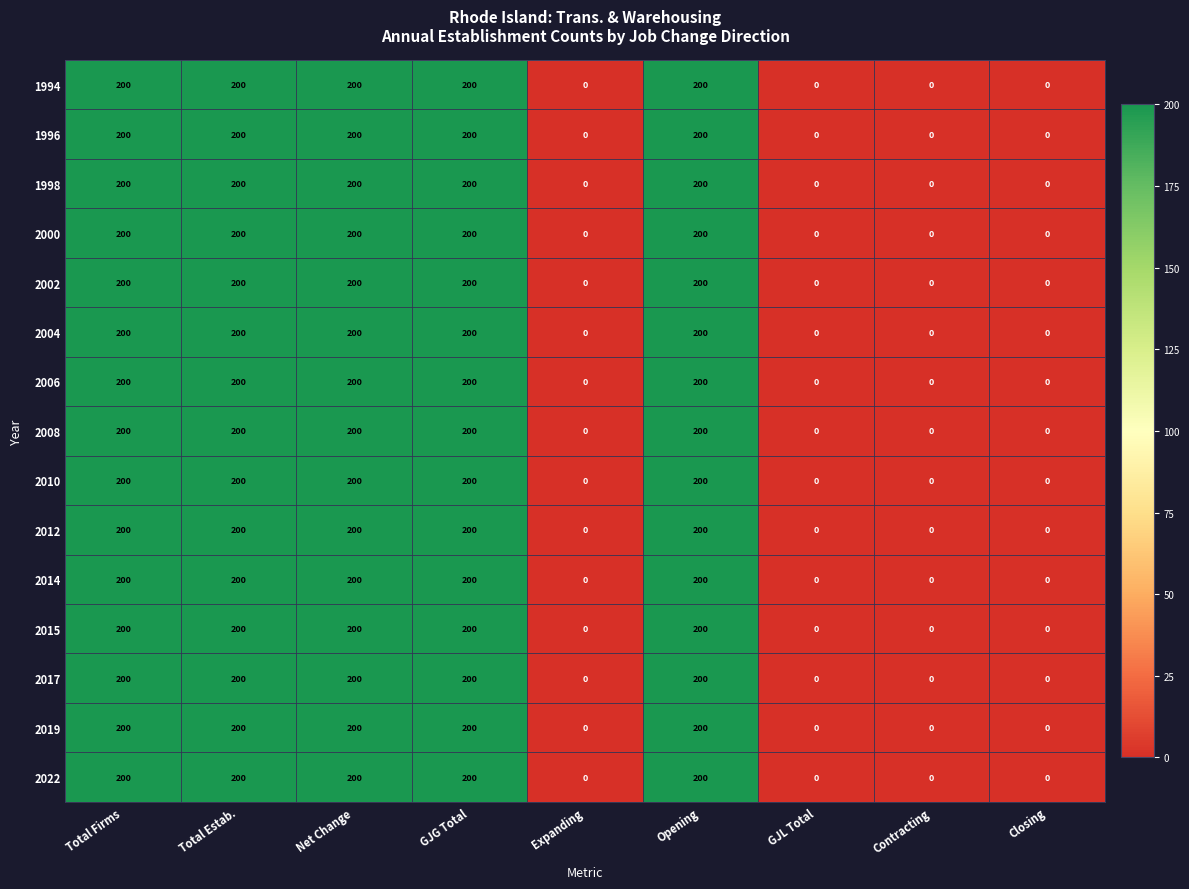

Count the number of data series in this chart.

15